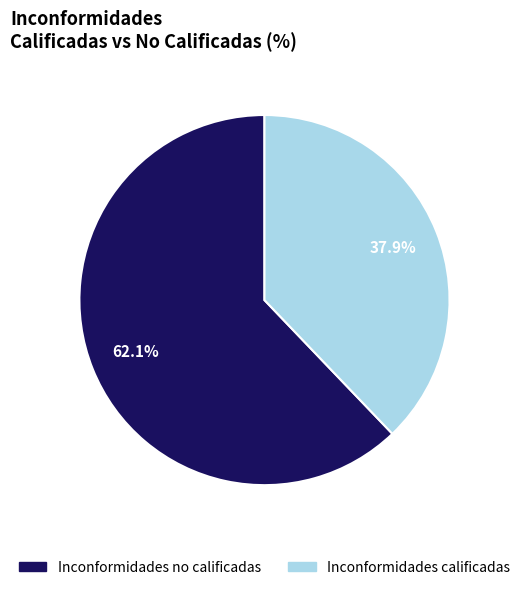

What percentage is the Inconformidades calificadas slice, to the nearest percent?

38%